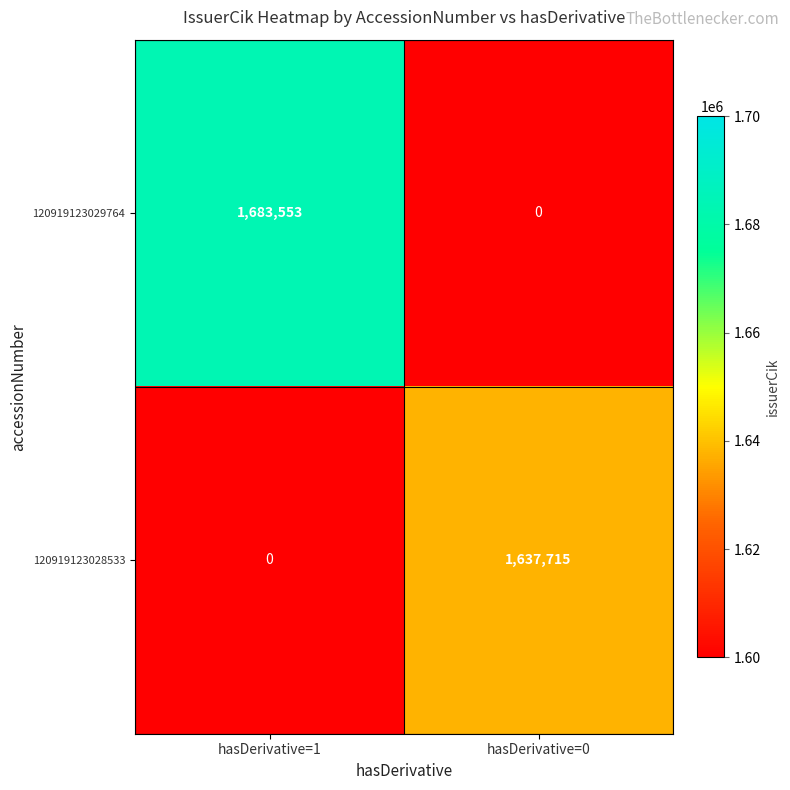

Is it true that 120919123028533 equals 1637715 at hasDerivative=0?

True